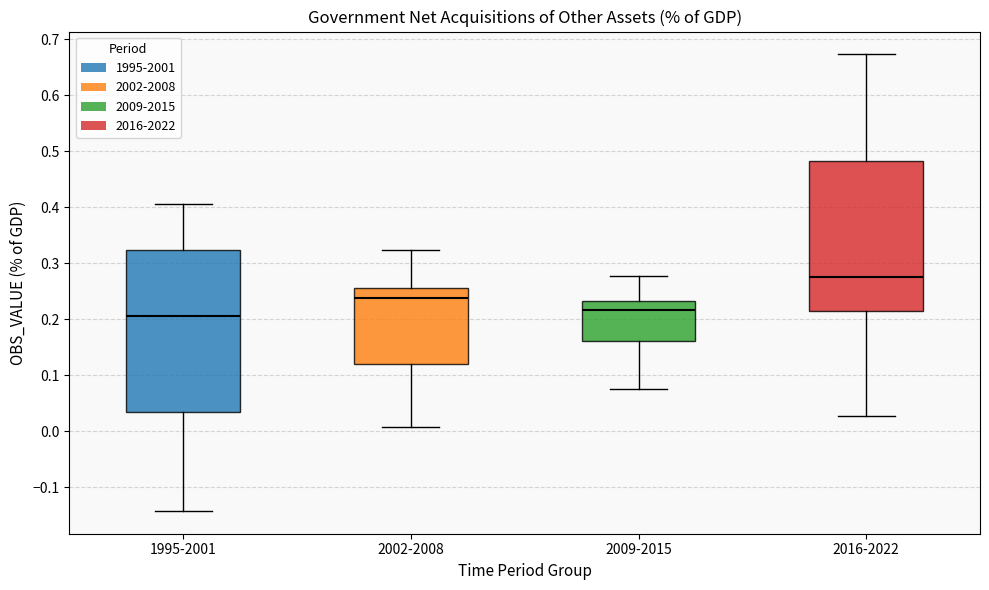

Reading left to right, read every box against the y-axis: the position of its median line, the range the box covers, and the ends of its whiskers. The values are not printed on the chart, so give them approximately, as read against the axis.

1995-2001: median 0.21, box 0.03 to 0.32, whiskers -0.14 to 0.41
2002-2008: median 0.24, box 0.12 to 0.26, whiskers 0.01 to 0.32
2009-2015: median 0.22, box 0.16 to 0.23, whiskers 0.08 to 0.28
2016-2022: median 0.28, box 0.21 to 0.48, whiskers 0.03 to 0.67